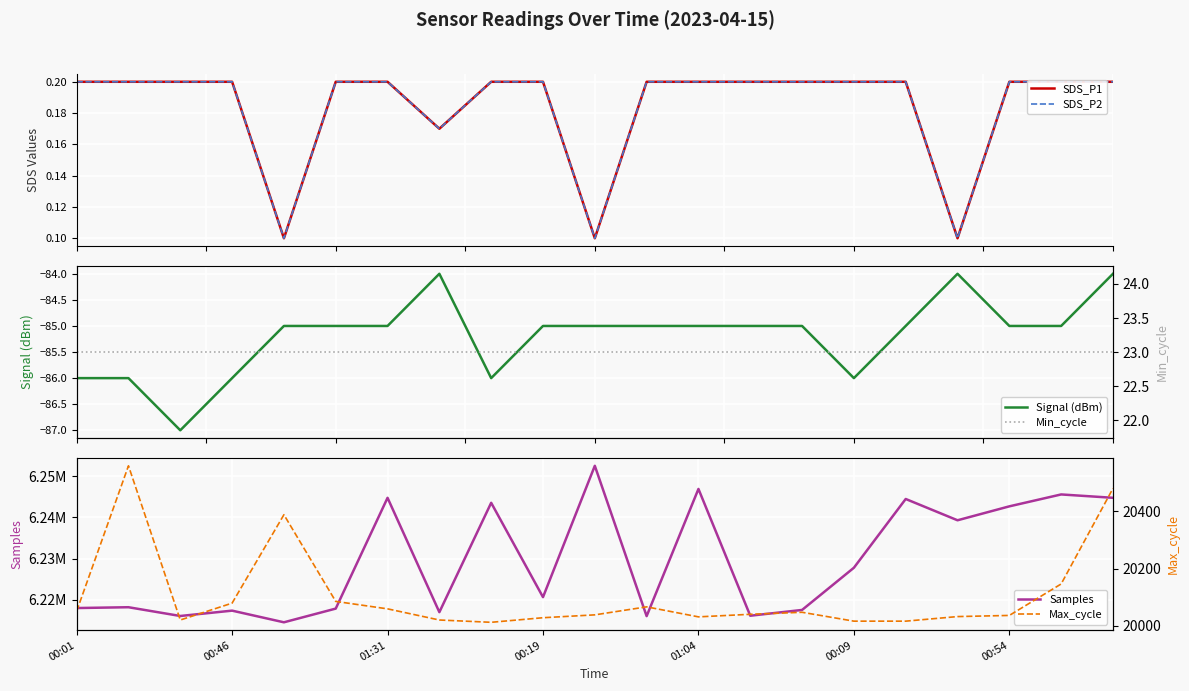

At 01:04, list the series in order from largest to smallest.

Samples, Max_cycle, Min_cycle, SDS_P1, SDS_P2, Signal (dBm)